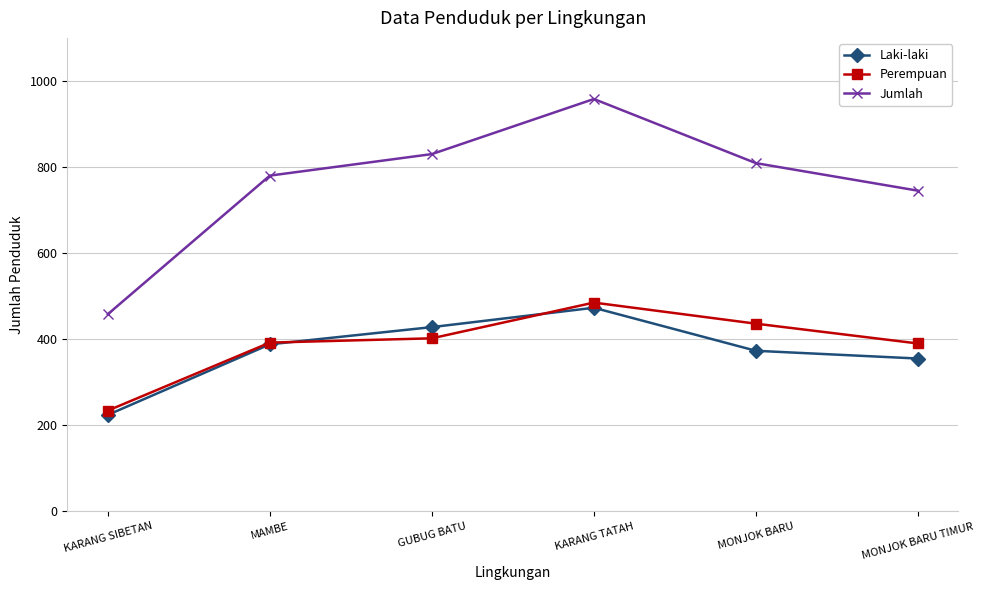

What is the approximate value of Laki-laki at GUBUG BATU, to the nearest 10?

430